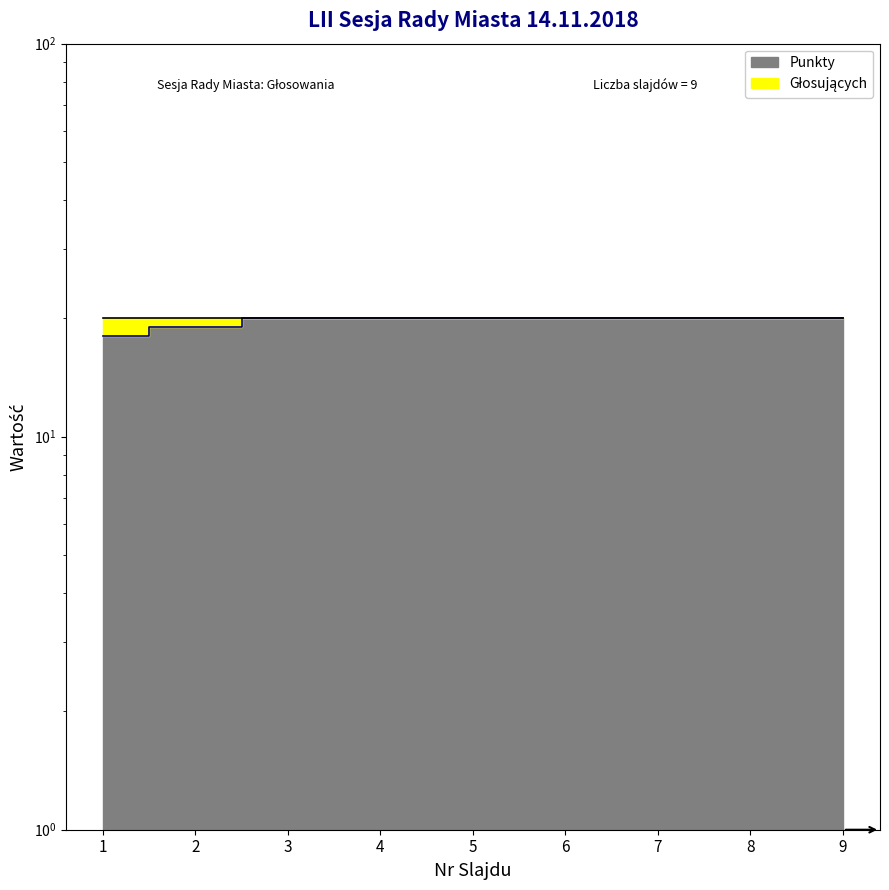

List the labels in order of value, largest first.

3, 4, 5, 6, 7, 8, 9, 2, 1